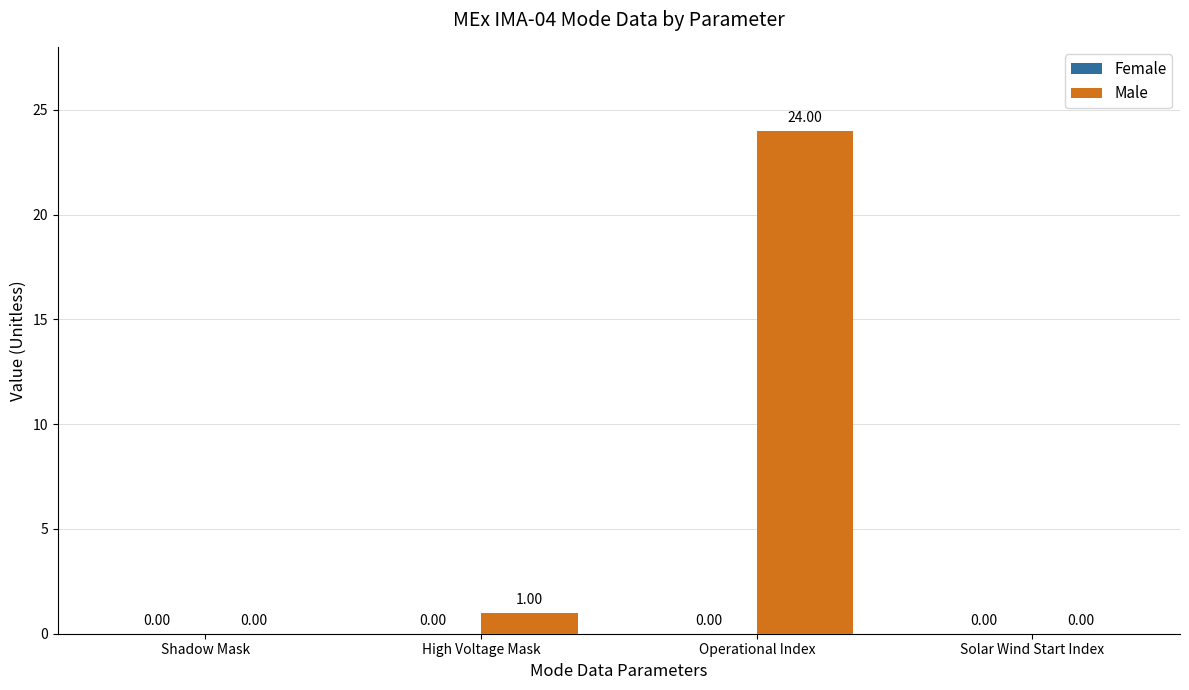

What is the sum of all values?

25